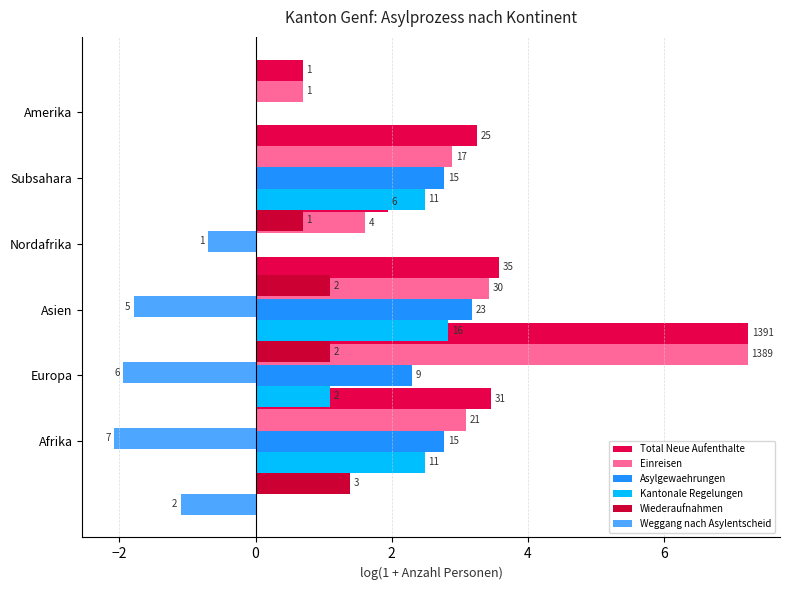

How many values in the Wiederaufnahmen series are below 1?

3